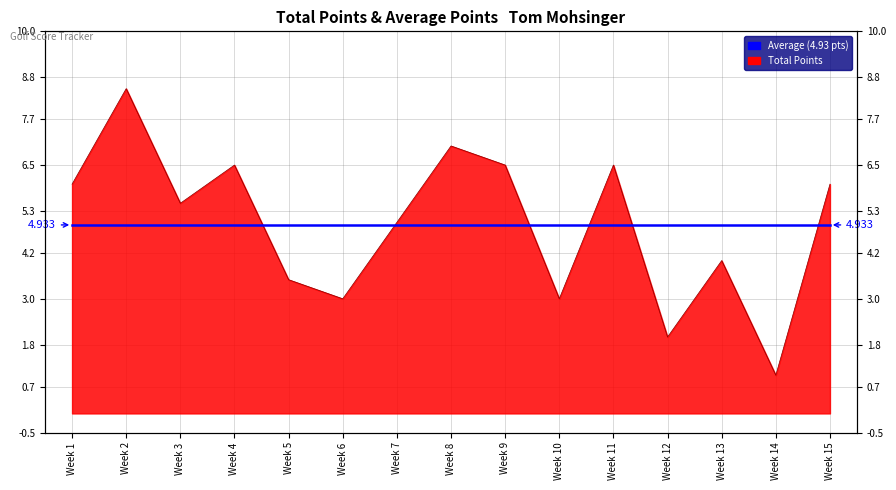

List the labels in order of value, smallest first.

Week 14, Week 12, Week 6, Week 10, Week 5, Week 13, Week 7, Week 3, Week 1, Week 15, Week 4, Week 9, Week 11, Week 8, Week 2